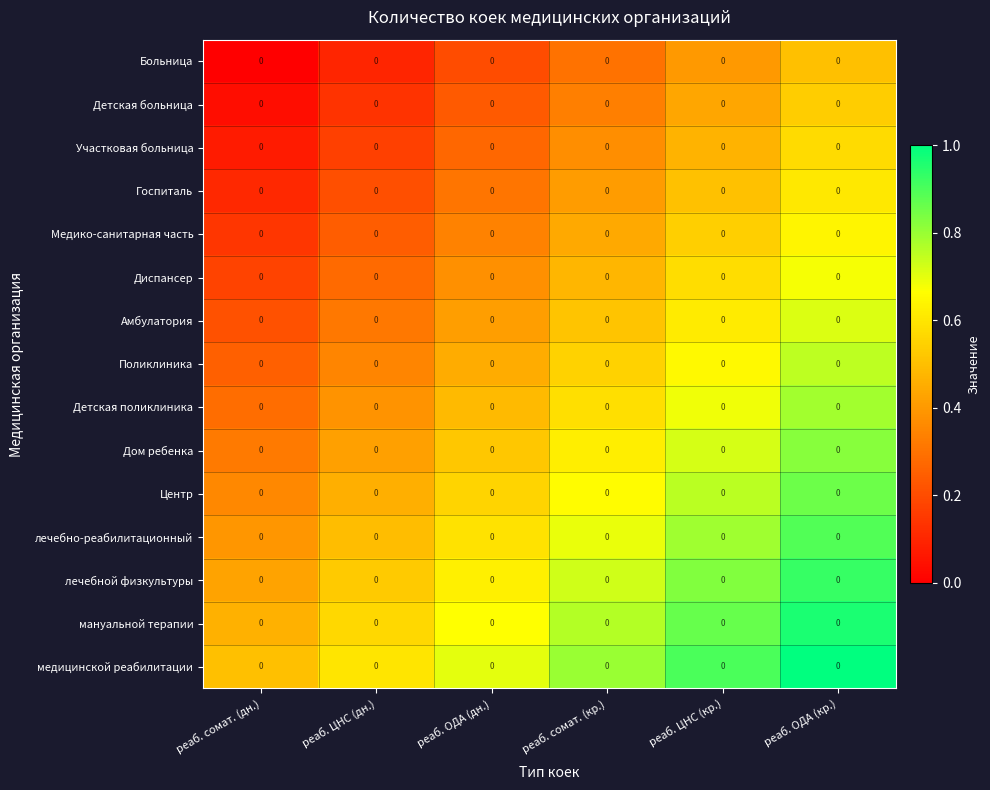

Rank the categories by Детская поликлиника value from lowest to highest.

реаб. сомат. (дн.), реаб. ЦНС (дн.), реаб. ОДА (дн.), реаб. сомат. (кр.), реаб. ЦНС (кр.), реаб. ОДА (кр.)